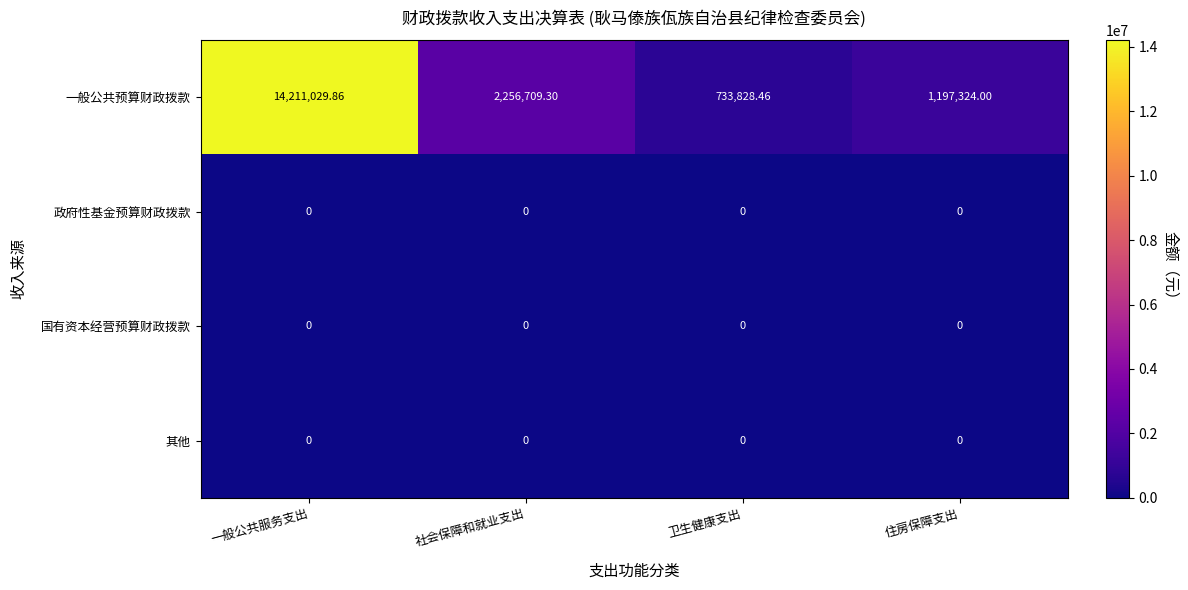

Which series has the largest range (max minus min)?

一般公共预算财政拨款